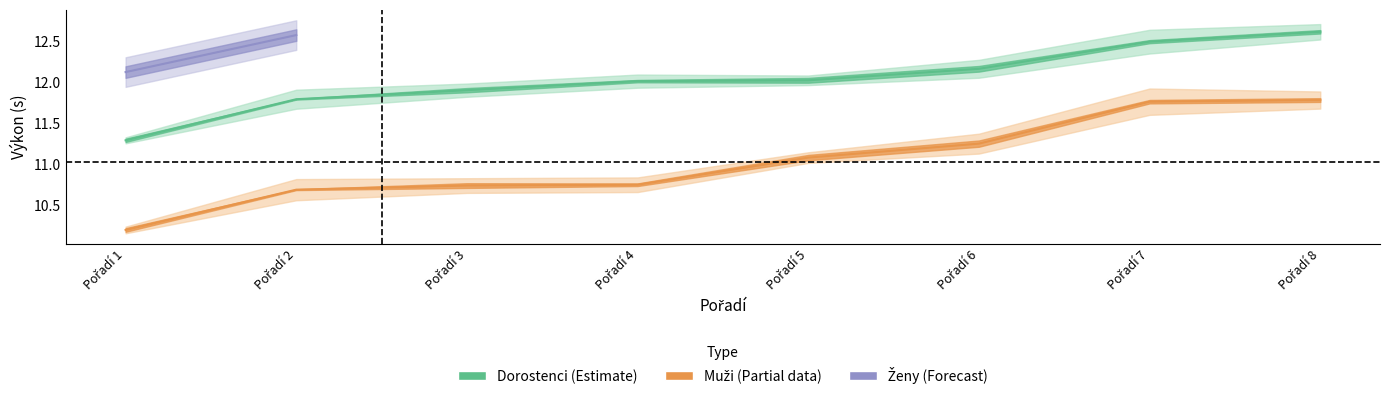

What is the difference between the second highest and minimum values in the Výkon_Dorostenci series?

1.2